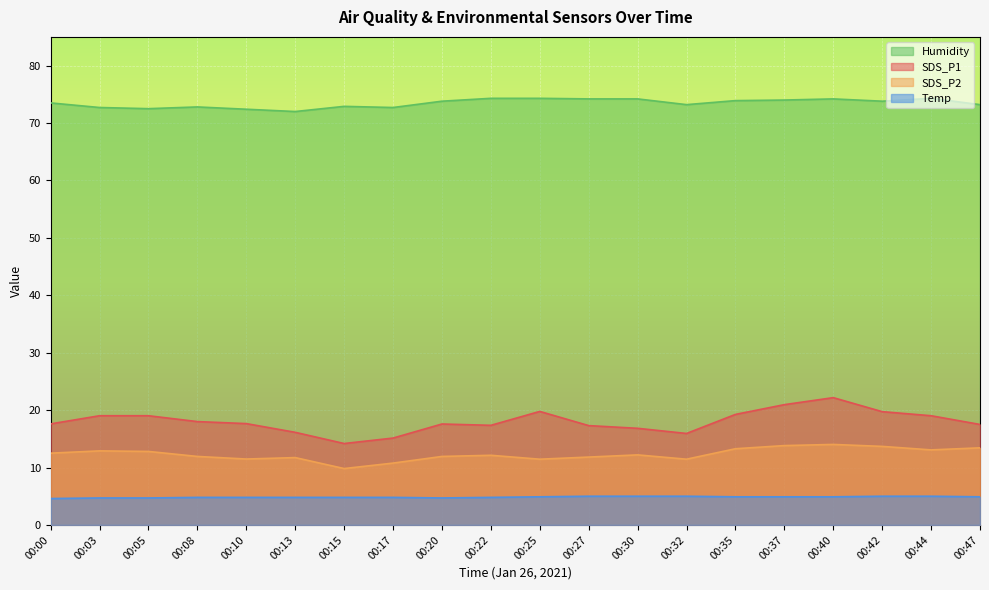

At which label is Humidity closest to 73?

00:15